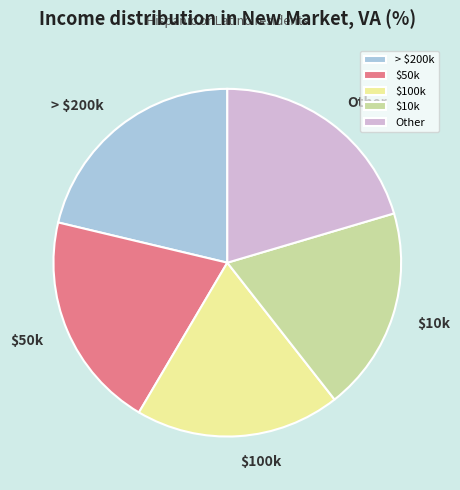

What is the largest slice in the pie chart?

> $200k